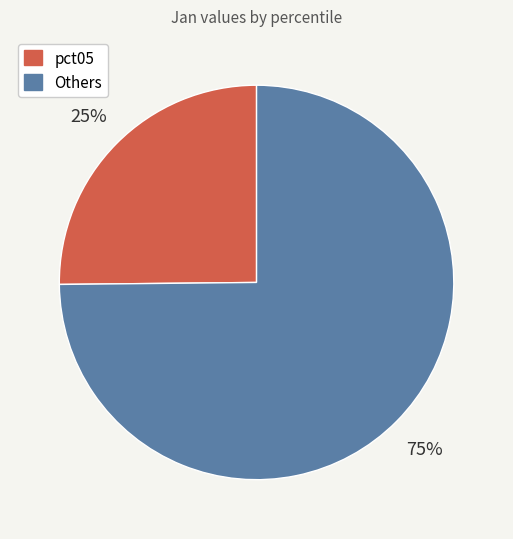

Which category has the smallest portion of the pie?

pct05